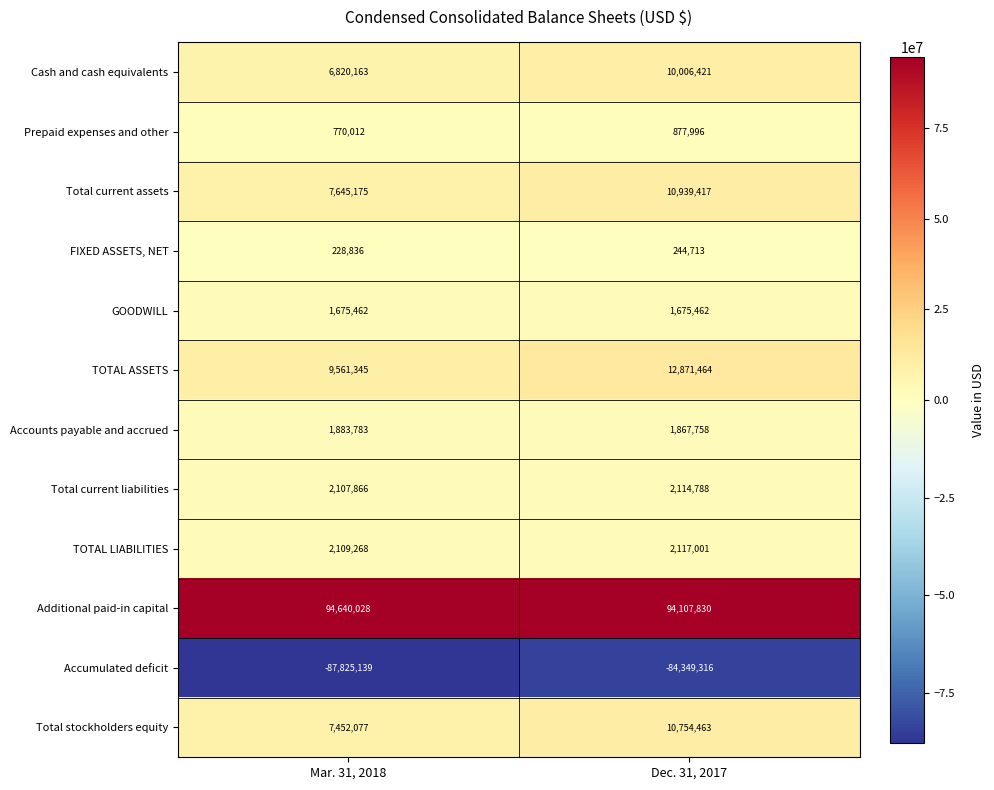

True or false: Accumulated deficit has a value of -42668106 at Dec. 31, 2017.

False